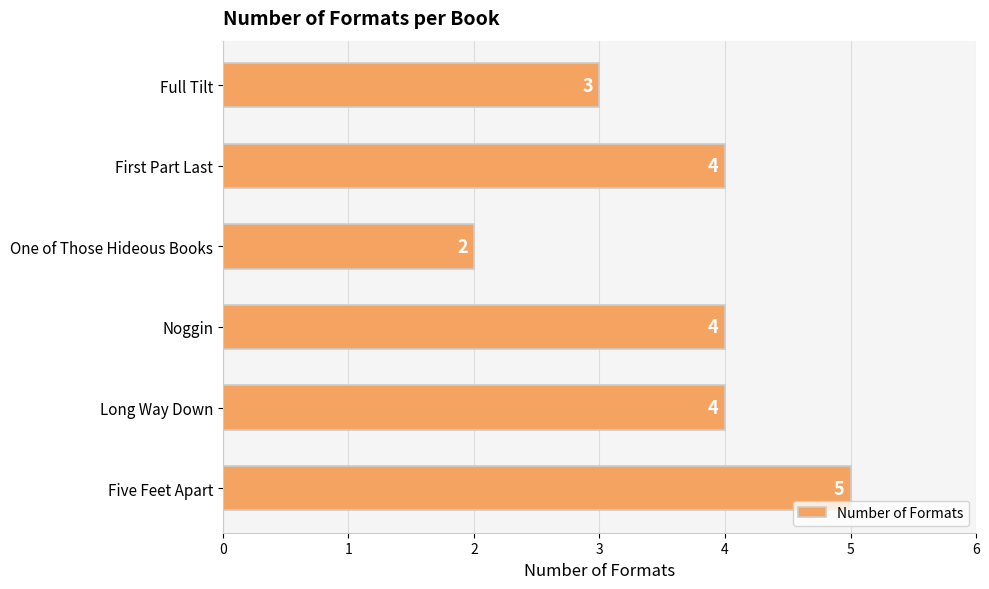

What is the greatest value displayed?

5